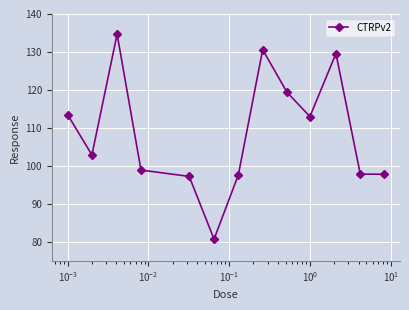

What is the difference between the maximum and minimum values?

54.0